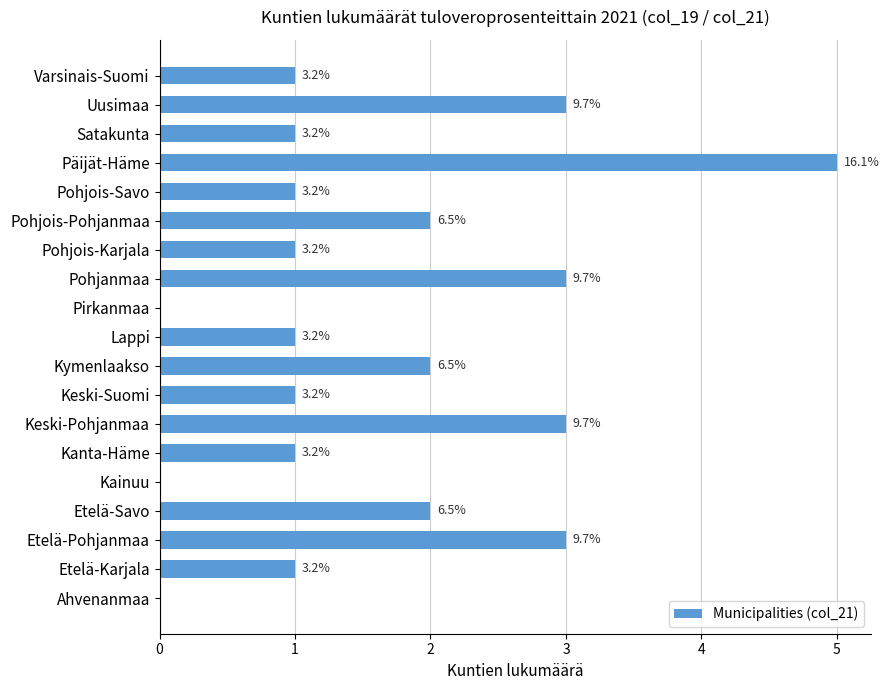

What is the average value?

2